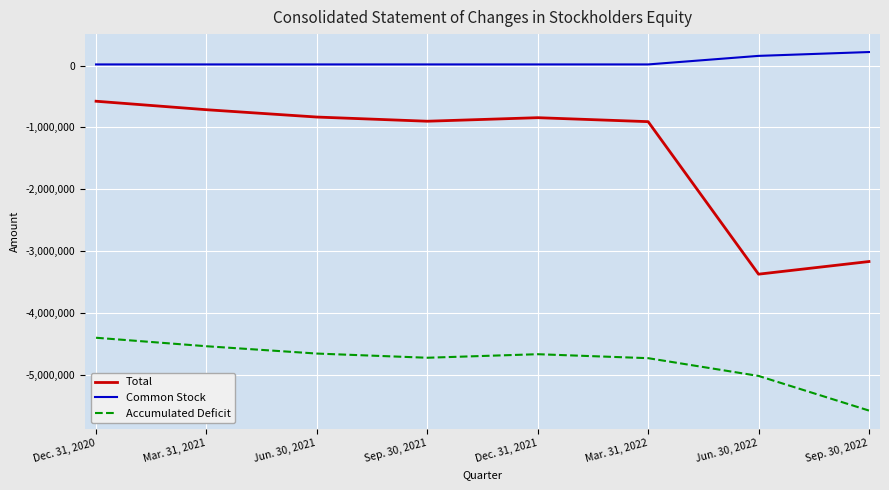

Which category has the highest value in the Common Stock series?

Sep. 30, 2022